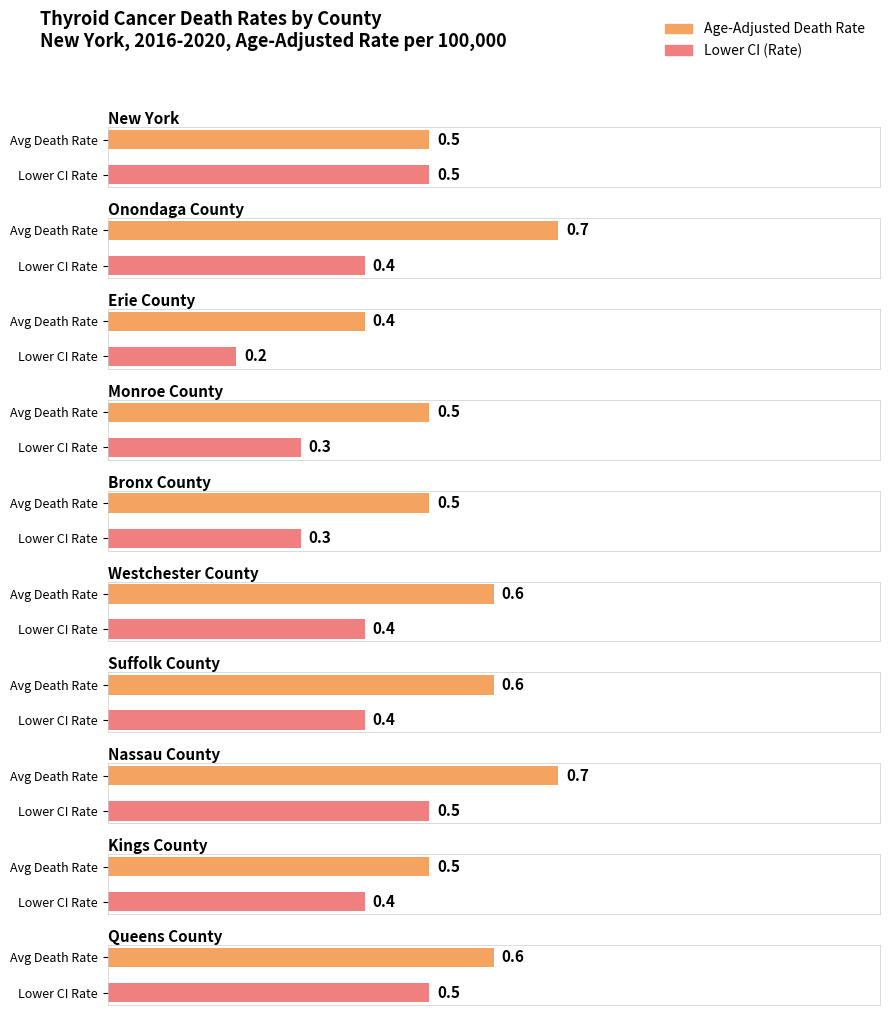

What is the maximum value for Lower CI?

0.5